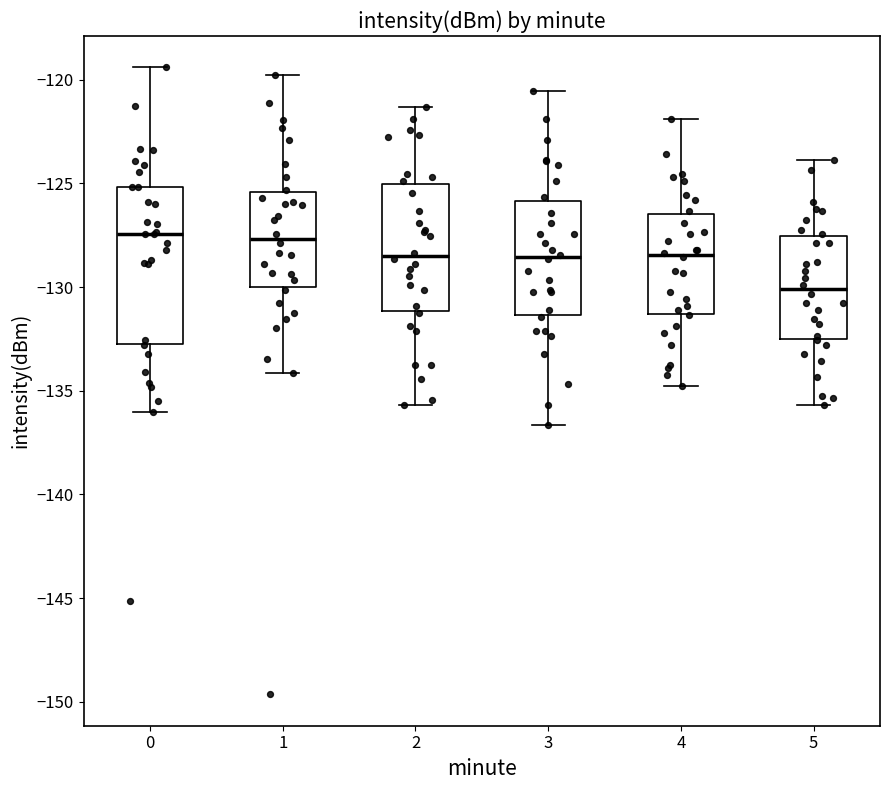

Reading left to right, read every box against the y-axis: the position of its median line, the range the box covers, and the ends of its whiskers. The values are not printed on the chart, so give them approximately, as read against the axis.

0: median -127.5, box -132.5 to -125.0, whiskers -136.0 to -119.5
1: median -127.5, box -130.0 to -125.5, whiskers -134.0 to -120.0
2: median -128.5, box -131.0 to -125.0, whiskers -135.5 to -121.5
3: median -128.5, box -131.5 to -126.0, whiskers -136.5 to -120.5
4: median -128.5, box -131.5 to -126.5, whiskers -135.0 to -122.0
5: median -130.0, box -132.5 to -127.5, whiskers -135.5 to -124.0